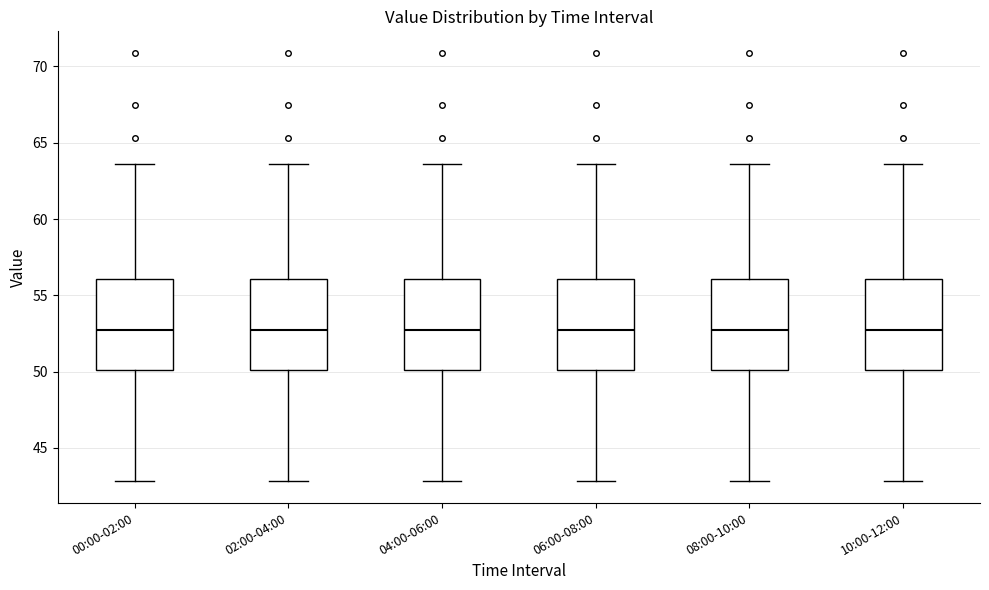

Reading left to right, read every box against the y-axis: the position of its median line, the range the box covers, and the ends of its whiskers. The values are not printed on the chart, so give them approximately, as read against the axis.

00:00-02:00: median 53.0, box 50.0 to 56.0, whiskers 43.0 to 63.5
02:00-04:00: median 53.0, box 50.0 to 56.0, whiskers 43.0 to 63.5
04:00-06:00: median 53.0, box 50.0 to 56.0, whiskers 43.0 to 63.5
06:00-08:00: median 53.0, box 50.0 to 56.0, whiskers 43.0 to 63.5
08:00-10:00: median 53.0, box 50.0 to 56.0, whiskers 43.0 to 63.5
10:00-12:00: median 53.0, box 50.0 to 56.0, whiskers 43.0 to 63.5